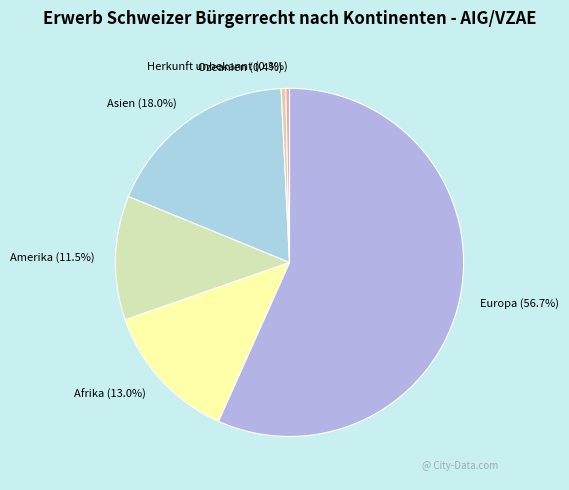

Does Afrika represent more than half of the total?

No